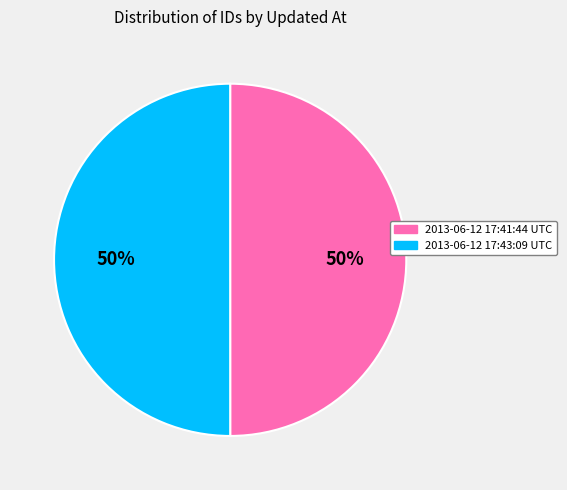

Do 2013-06-12 17:41:44 UTC and 2013-06-12 17:43:09 UTC together represent more than half of the pie?

Yes